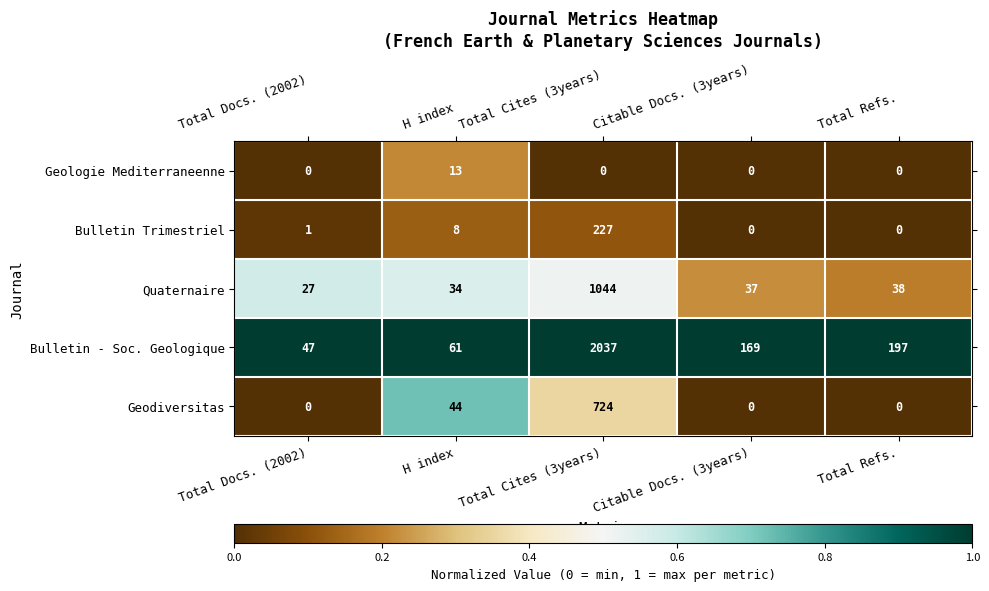

Where does the Bulletin - Soc. Geologique series first go above 169?

Total Cites (3years)